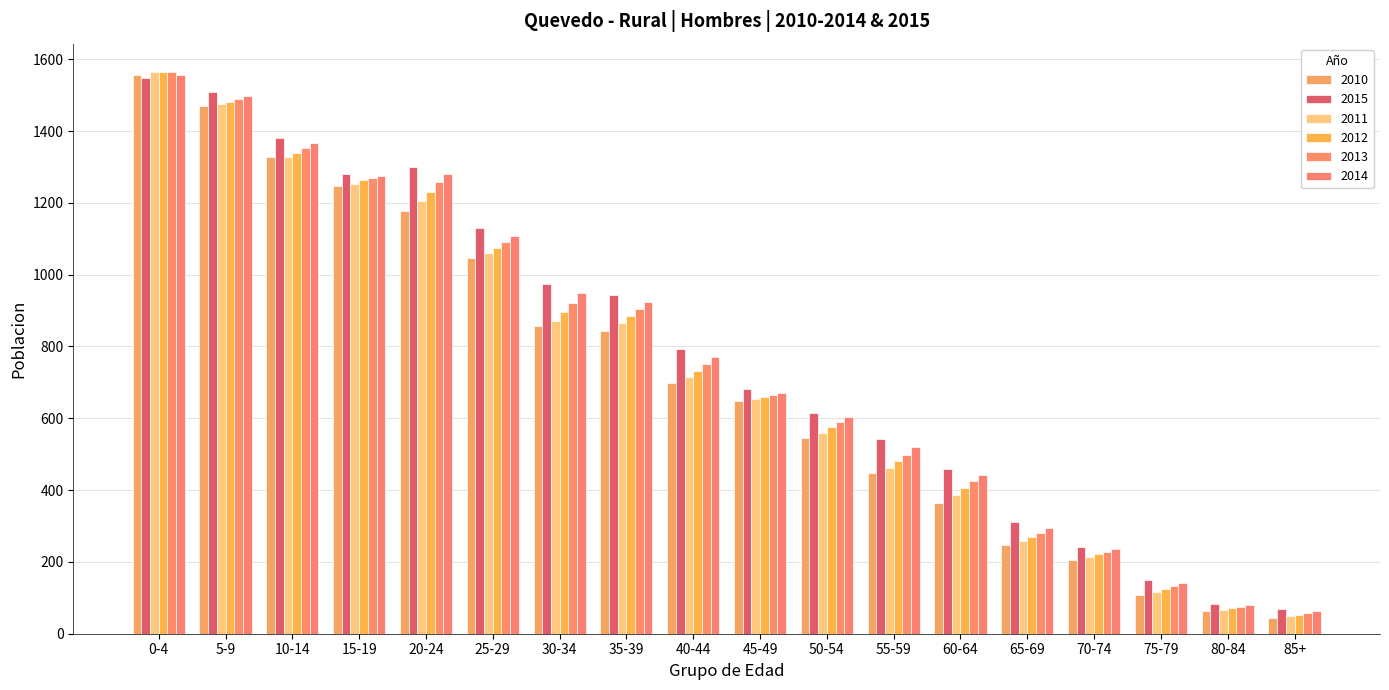

What is the label of the 3rd bar from the right?

75-79